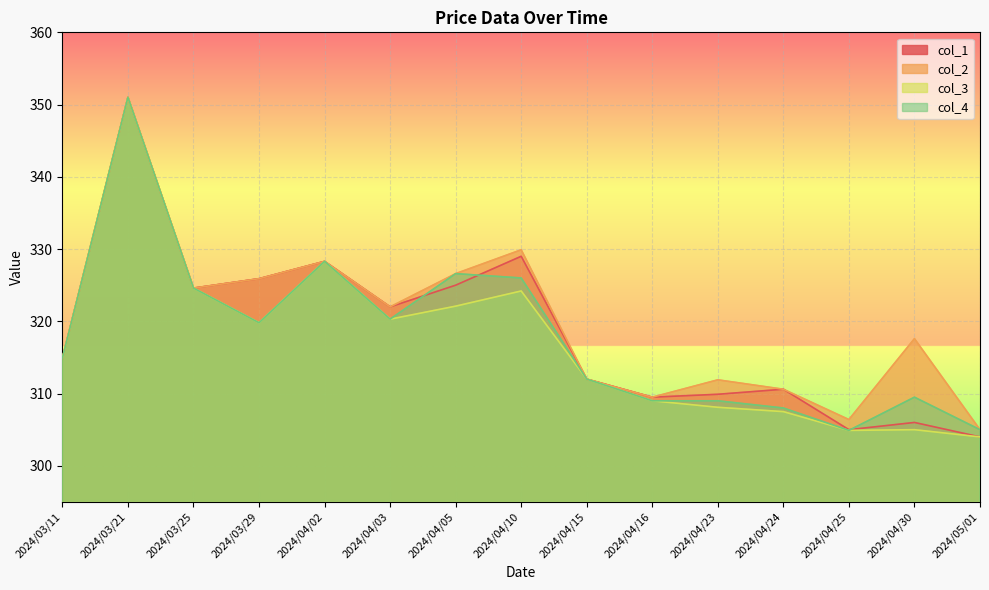

Which has a higher value, 2024/04/16 or 2024/04/02?

2024/04/02